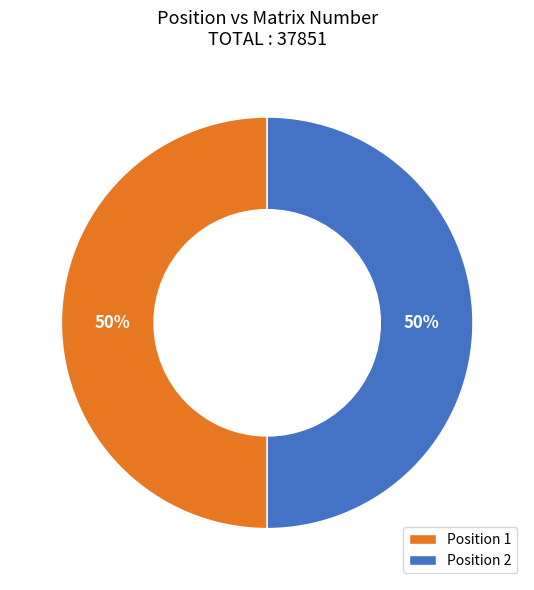

Approximately how many times larger is the value at Position 2 compared to Position 1?

1.0